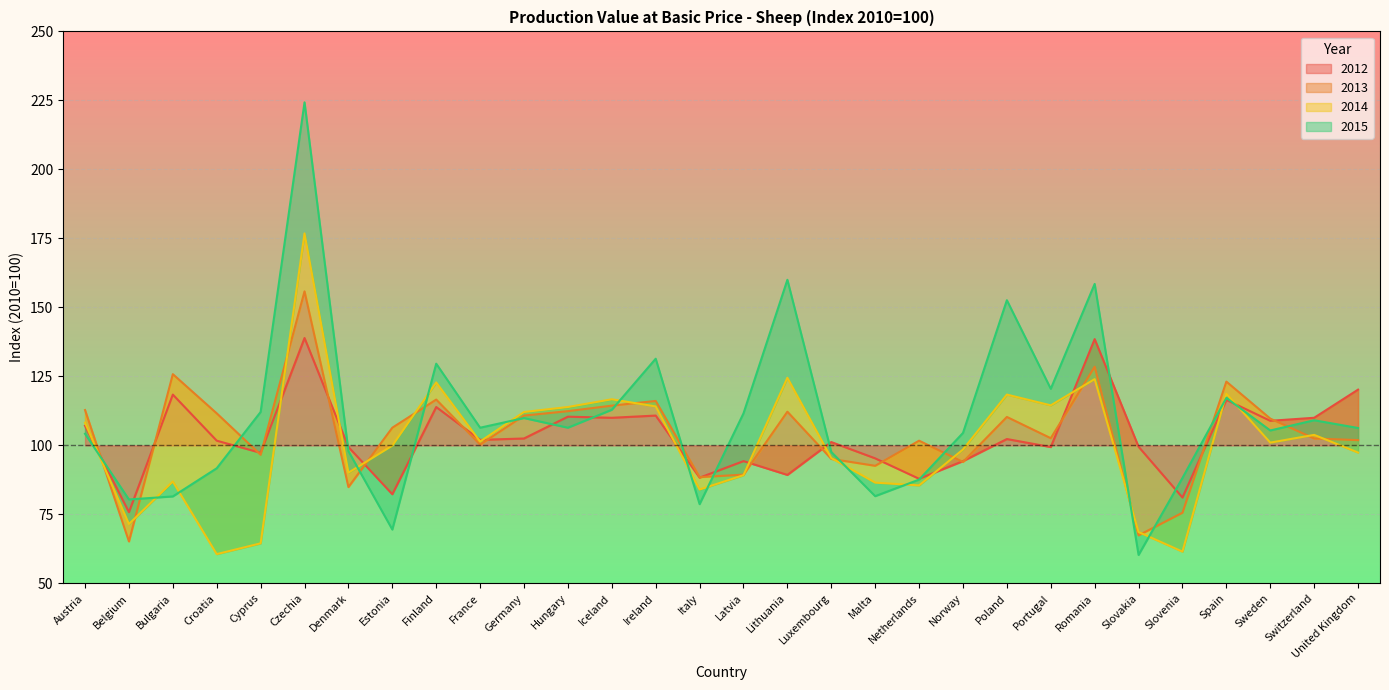

What is the label of the 19th point from the left?

Malta